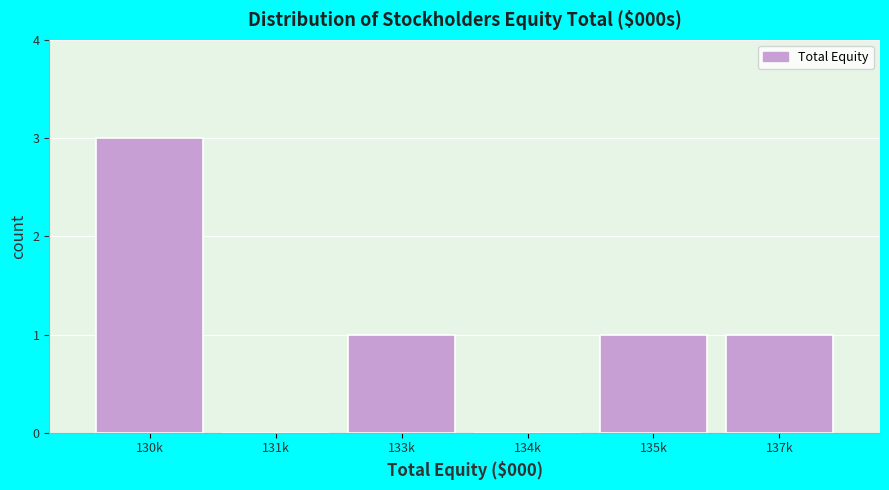

Reading left to right, transcribe all the data shown in this chart.

130k=3	131k=0	133k=1	134k=0	135k=1	137k=1